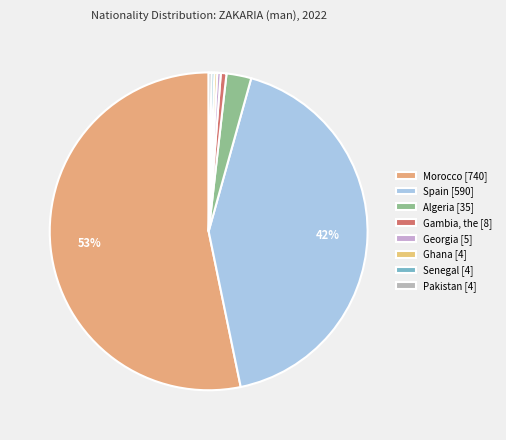

Rank the categories by value from lowest to highest.

Ghana, Senegal, Pakistan, Georgia, Gambia, the, Algeria, Spain, Morocco